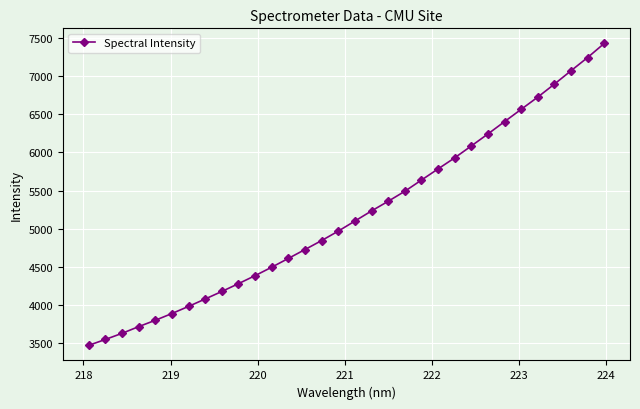

True or false: the data has more than 2 interior local peaks.

False